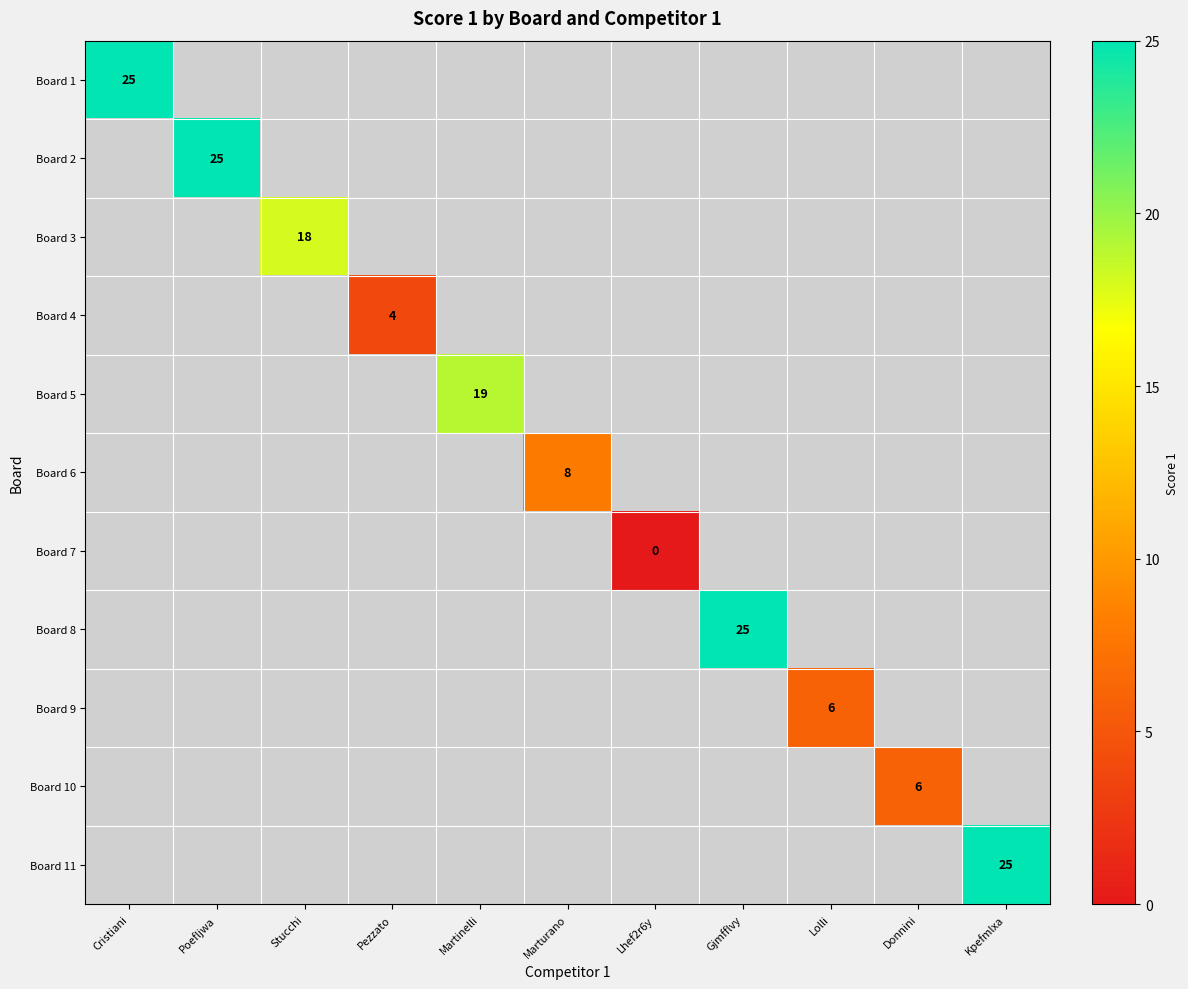

The Board 2 series shows 25 at Poefljwa. True or false?

True